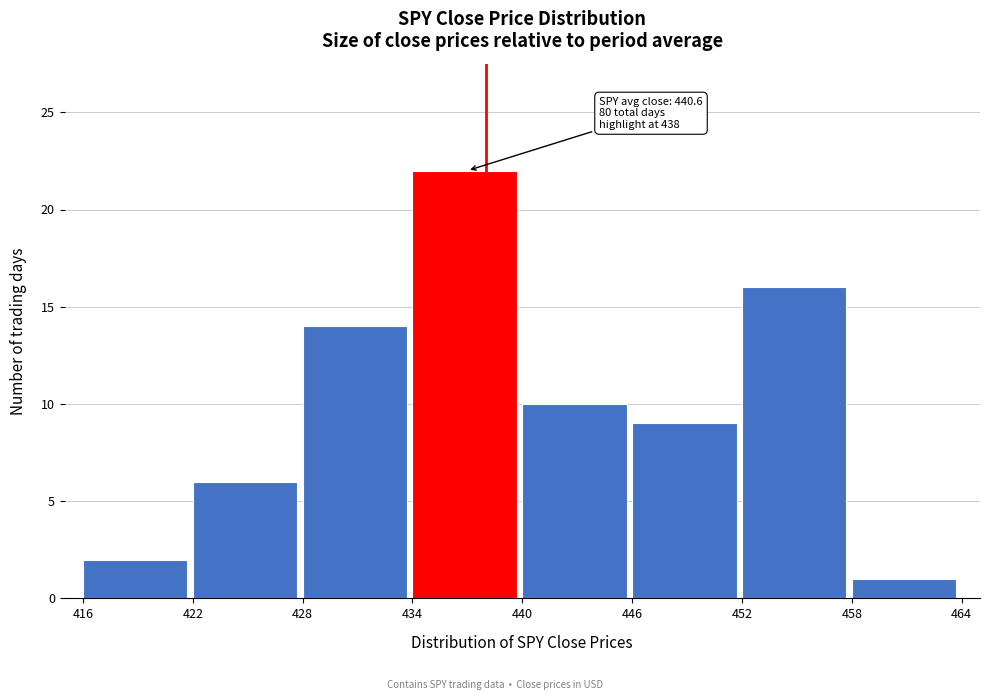

Over which range of the x-axis is the bar tallest?

434 to 440